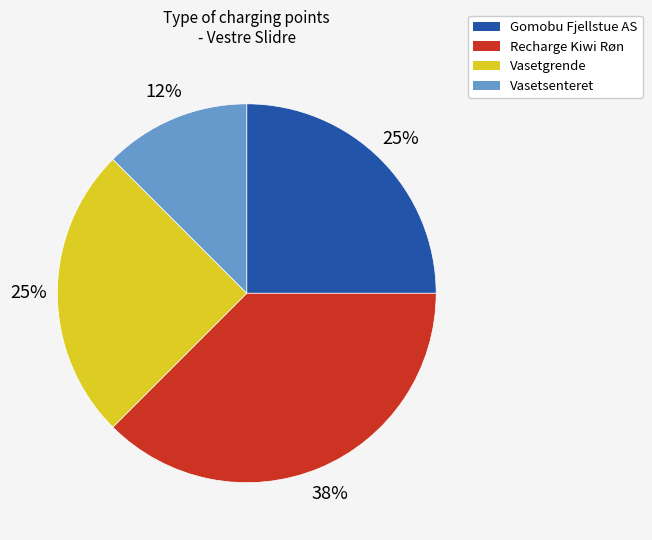

What percentage is the Vasetgrende slice, to the nearest percent?

25%